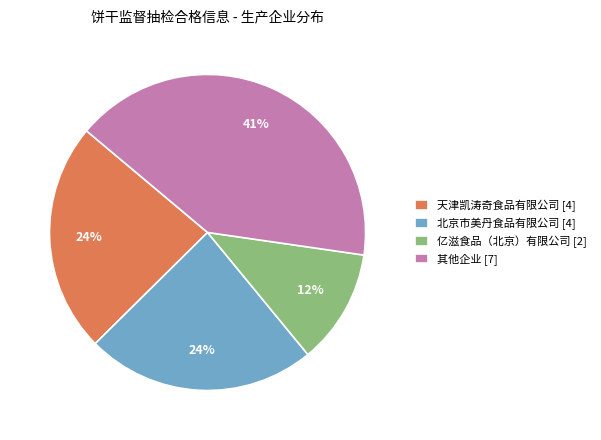

Approximately how many times larger is the value at 天津凯涛奇食品有限公司 [4] compared to 其他企业 [7]?

0.6